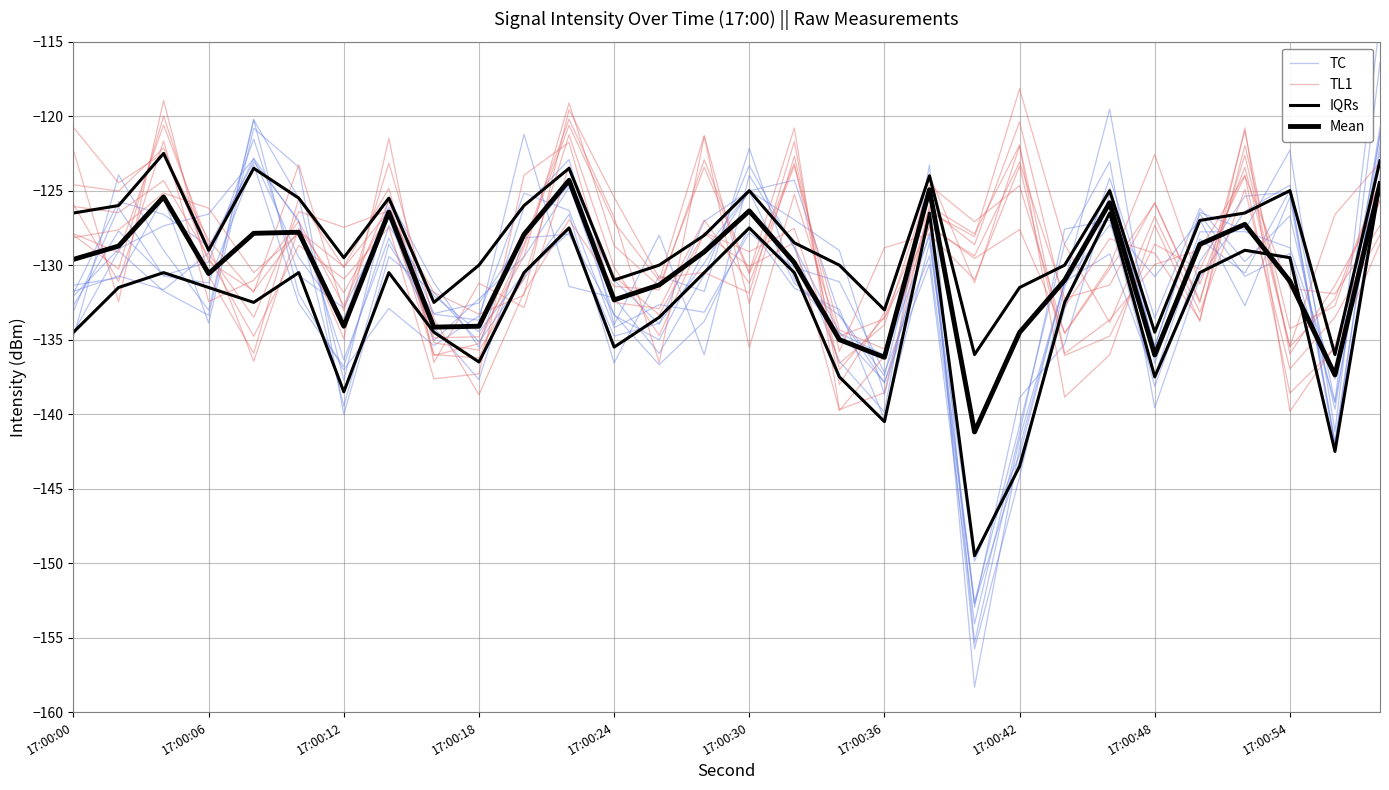

What position from the right is 17:00:30?

15